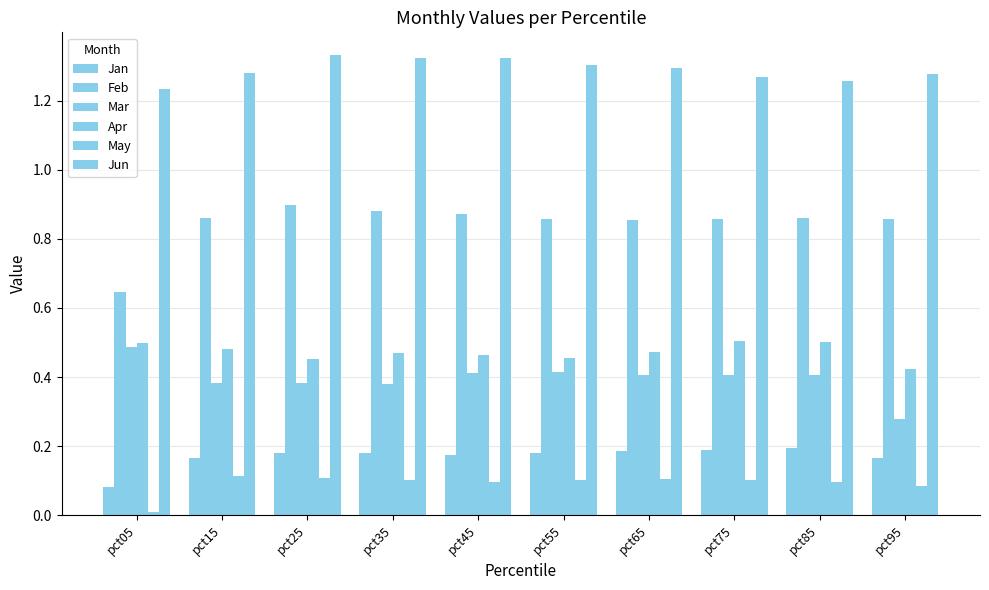

Which category has the highest value in the Jan series?

pct85